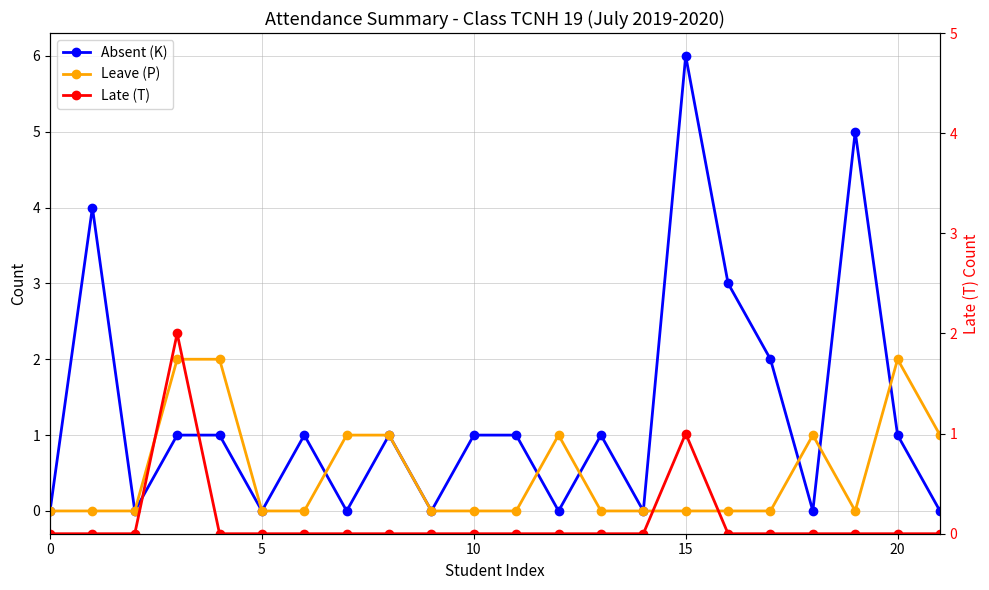

What are all the series names shown in the legend?

Absent (K), Leave (P), Late (T)